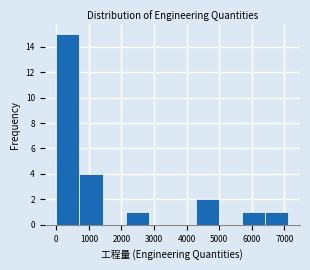

Reading left to right, list every bar in this chart as the range it spans on the x-axis followed by its height. Neither the bar edges nor the heights are printed on the chart, so give them approximately, as read against the axes.

0 to 700: 15
700 to 1400: 4
1400 to 2100: 0
2100 to 2800: 1
2800 to 3600: 0
3600 to 4300: 0
4300 to 5000: 2
5000 to 5700: 0
5700 to 6400: 1
6400 to 7100: 1